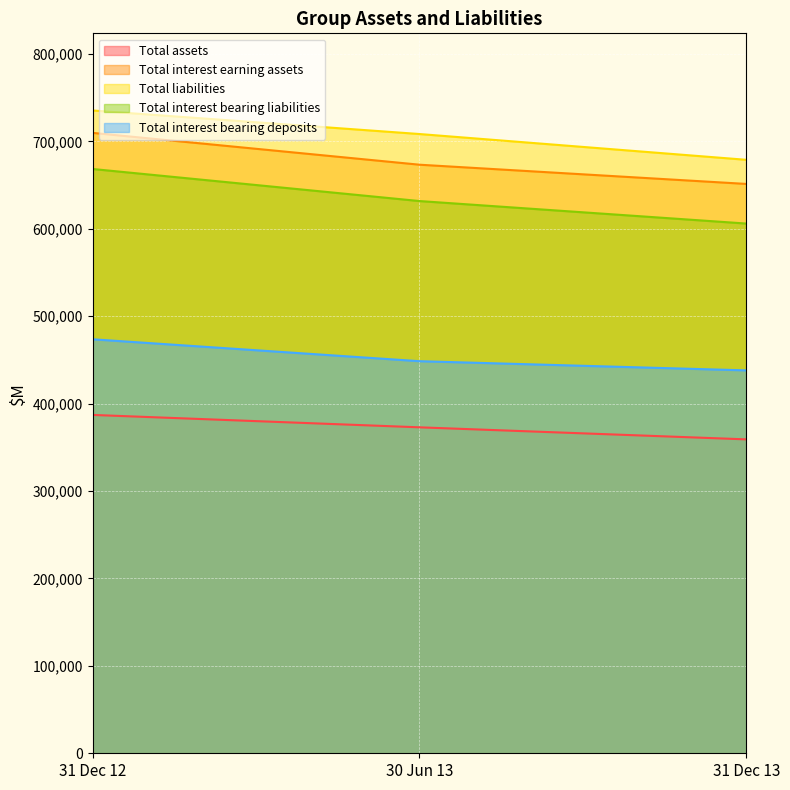

Which series has the largest range (max minus min)?

Total interest bearing liabilities